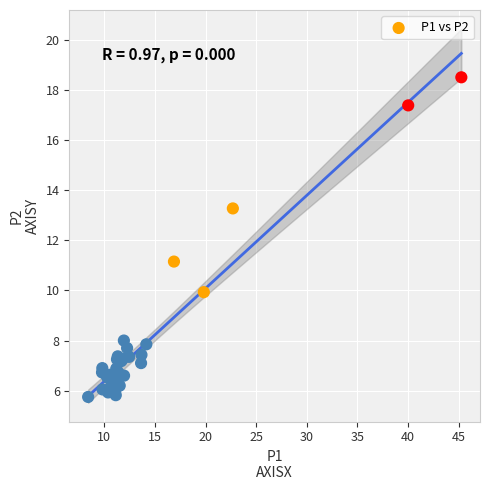

What Y value in the scatter plot is closest to 12?

11.2